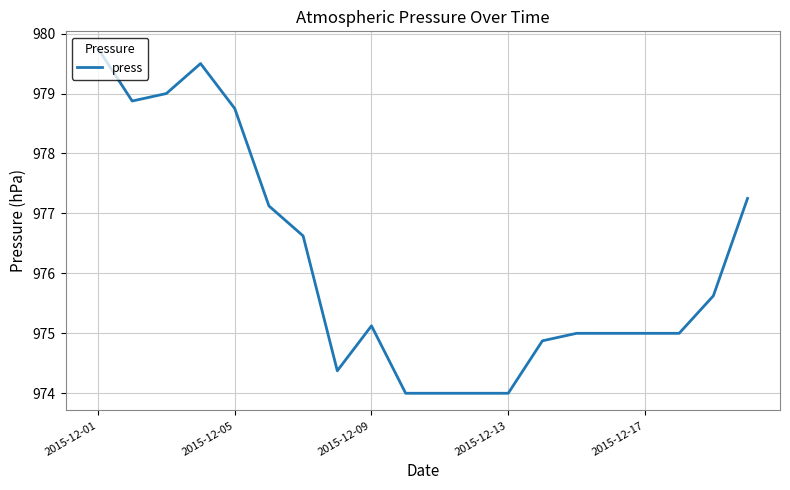

What is the greatest value displayed?

979.8